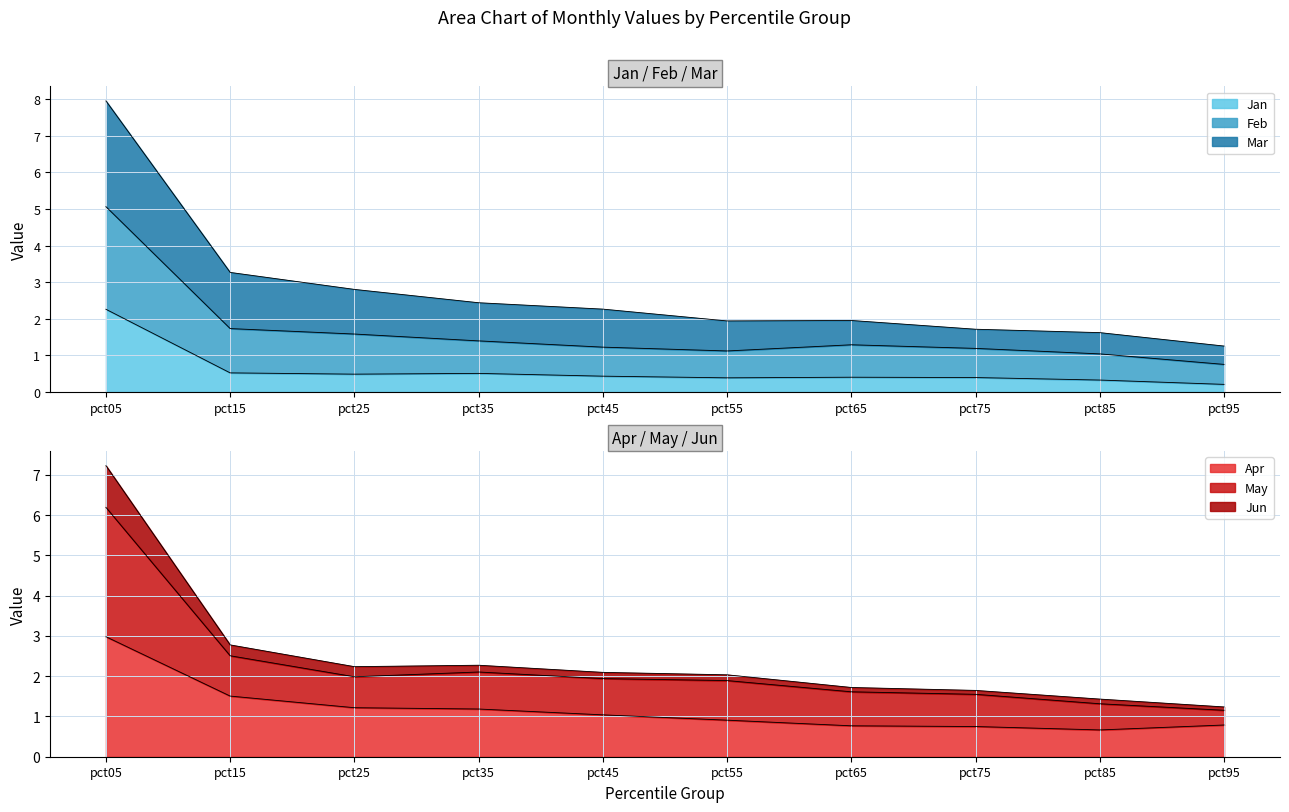

What is the value of the Feb point at the 4th from the left?

1.4